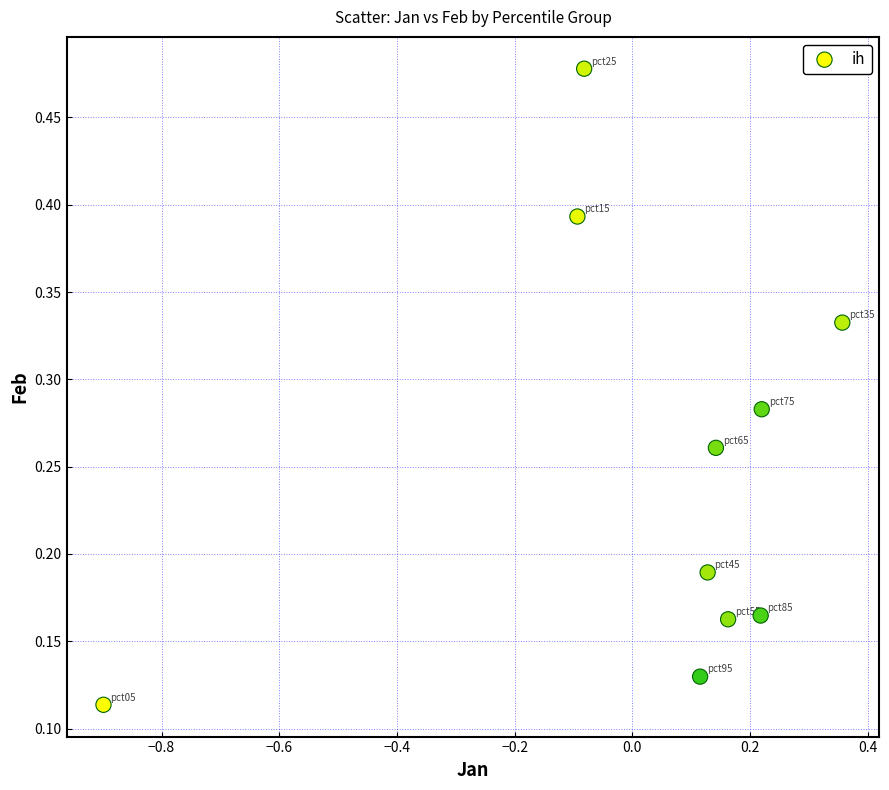

What is the range of X values (max minus min)?

1.3